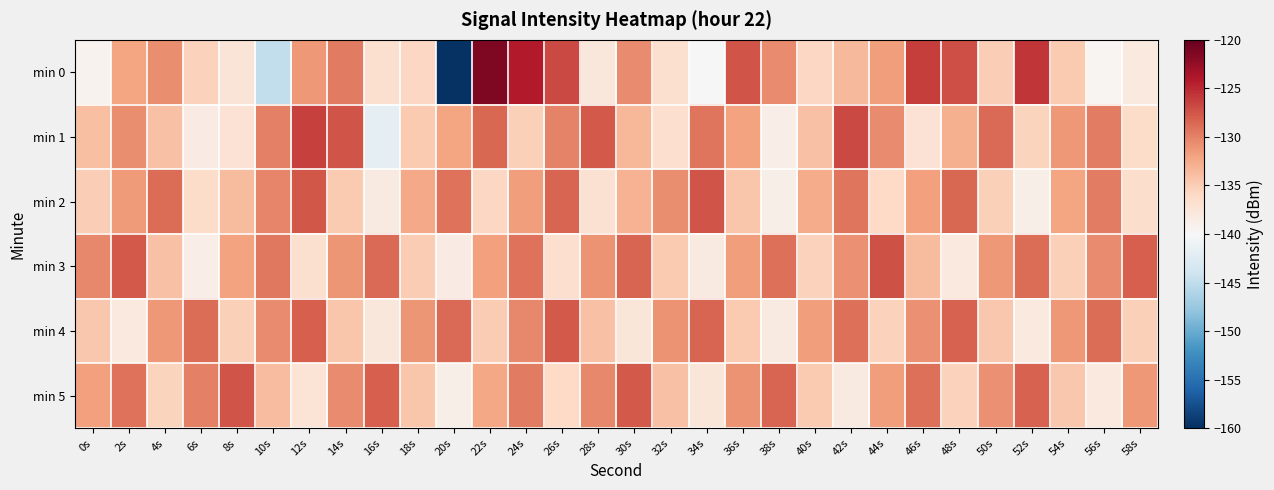

At 24s, list the series in order from largest to smallest.

min 0, min 3, min 5, min 4, min 2, min 1